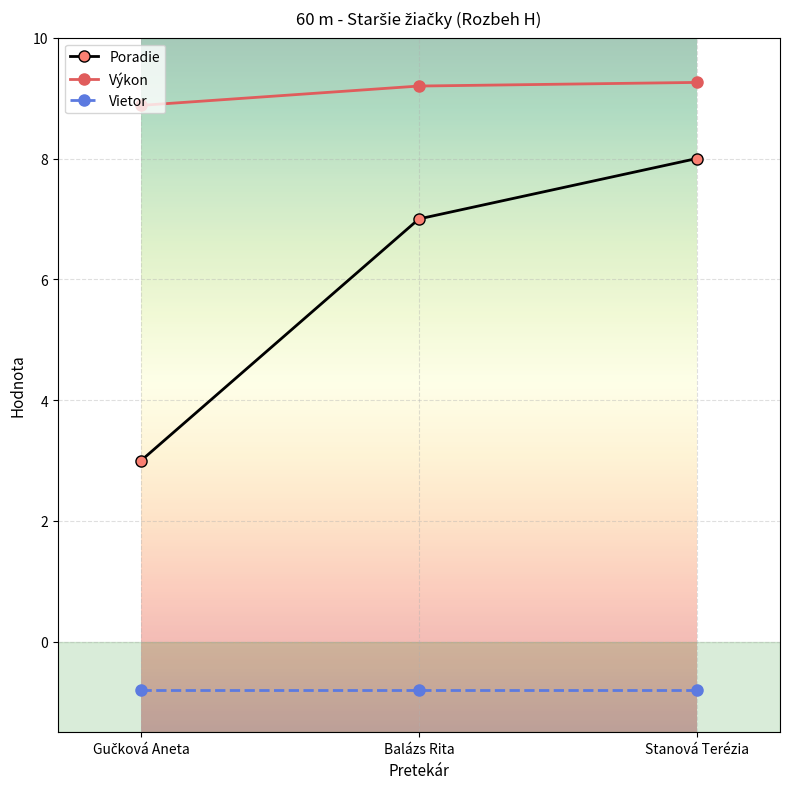

What are all the series names shown in the legend?

Poradie, Výkon, Vietor